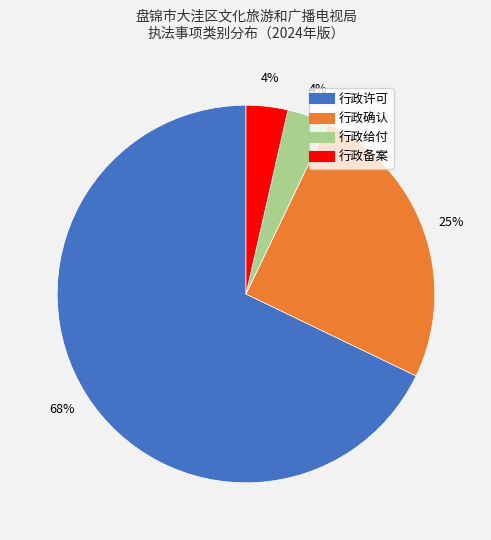

What percentage is the 行政备案 slice, to the nearest percent?

4%